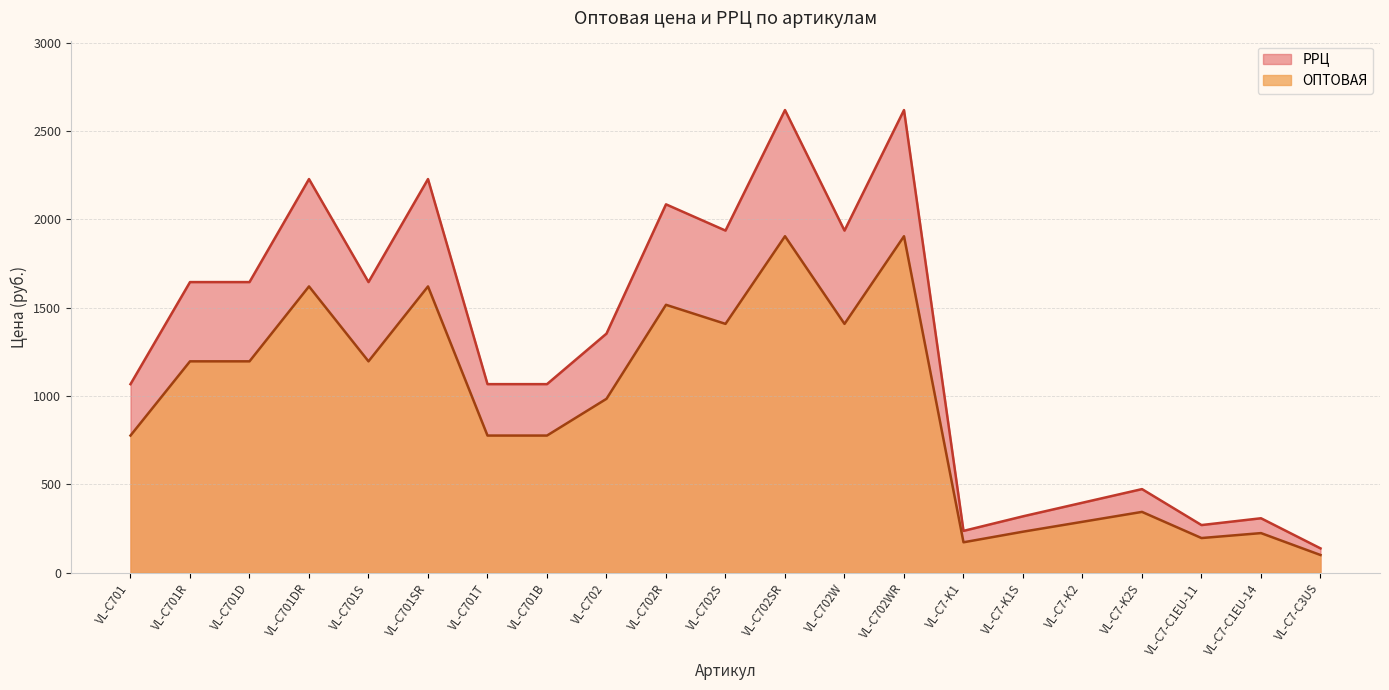

What is the label of the 1st point from the left?

VL-C701